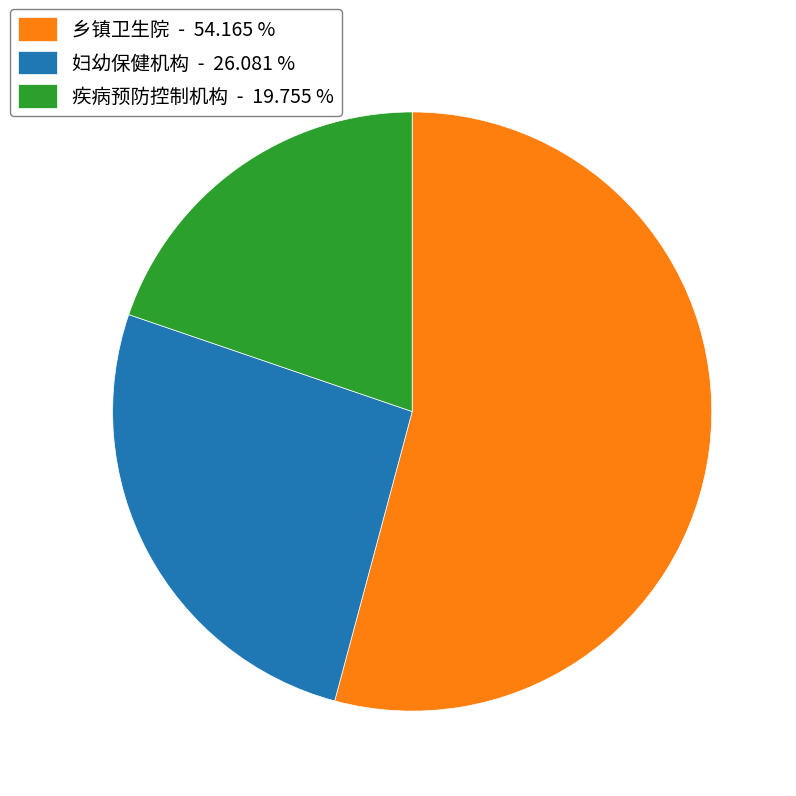

Between 妇幼保健机构 - 26.081 % and 疾病预防控制机构 - 19.755 %, which is larger?

妇幼保健机构 - 26.081 %